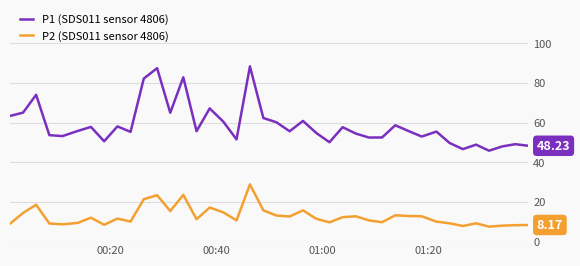

Rank the series by their maximum value, from highest to lowest.

P1 (SDS011 sensor 4806), P2 (SDS011 sensor 4806)